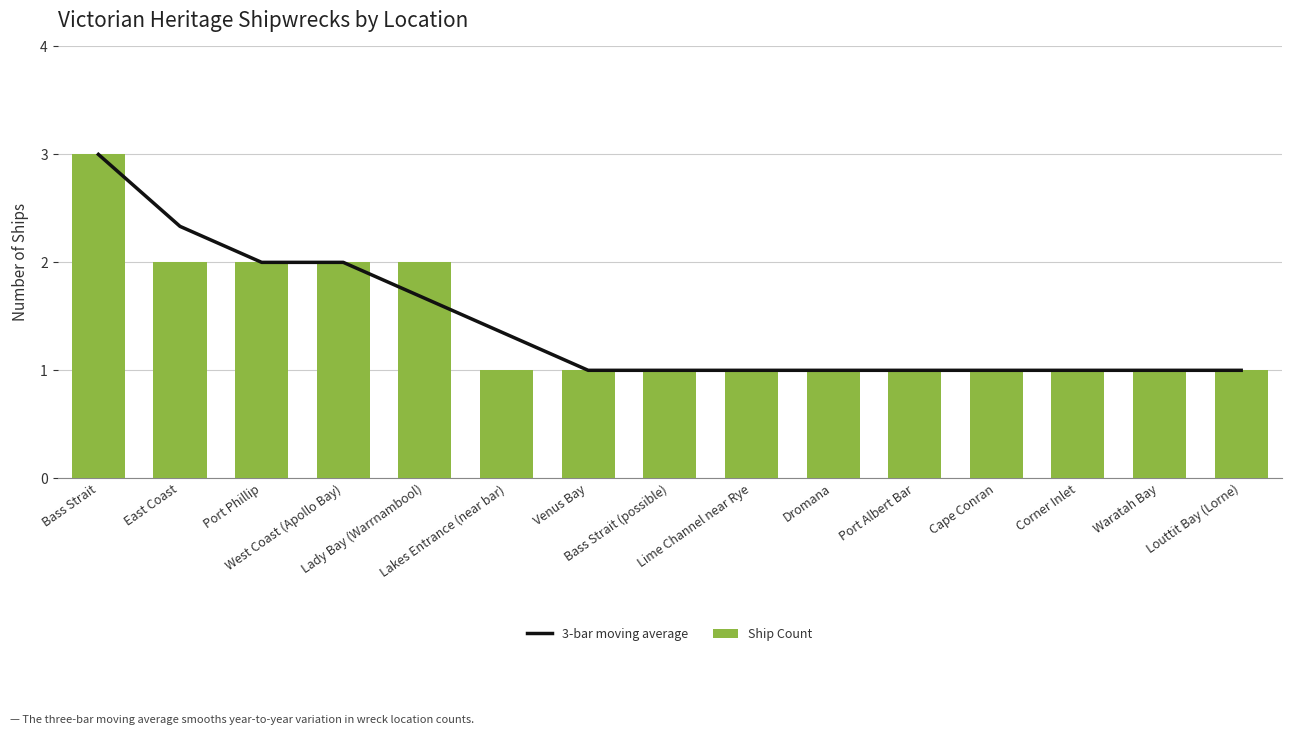

Read the 3-bar moving average value at Lime Channel near Rye.

1.0